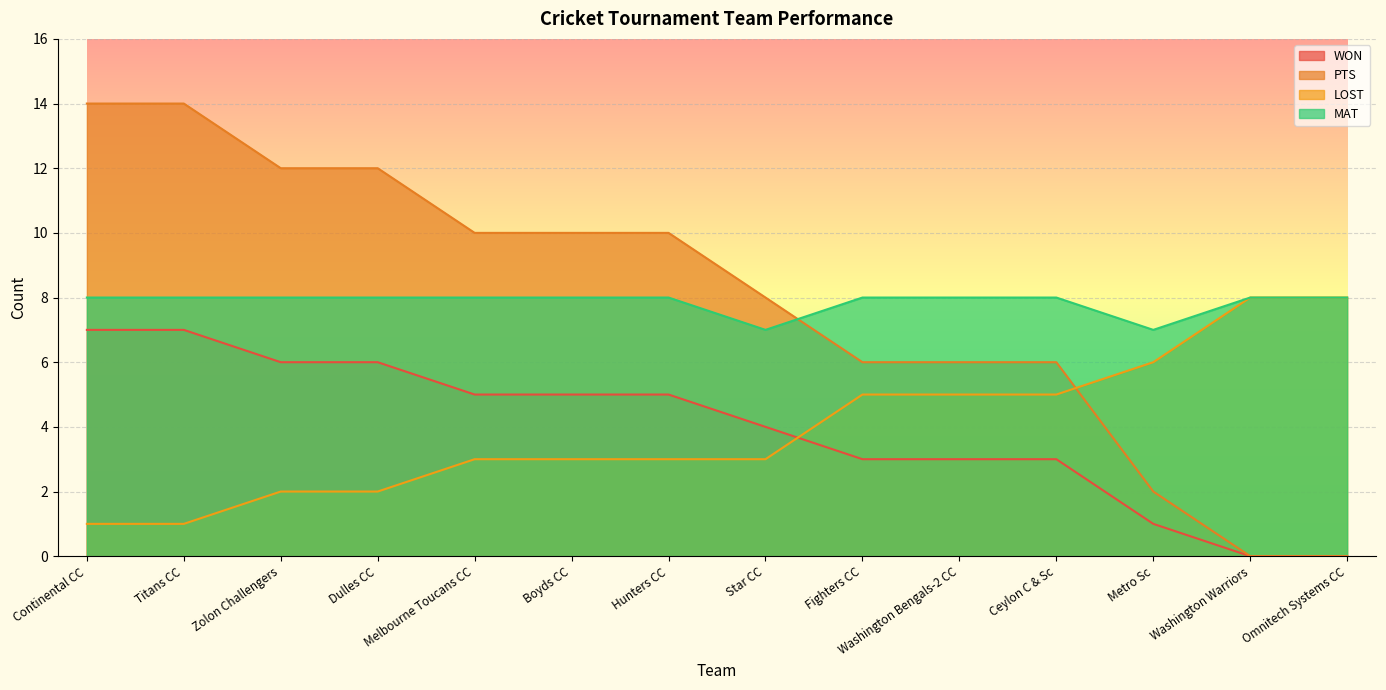

True or false: MAT and LOST cross at least once.

False